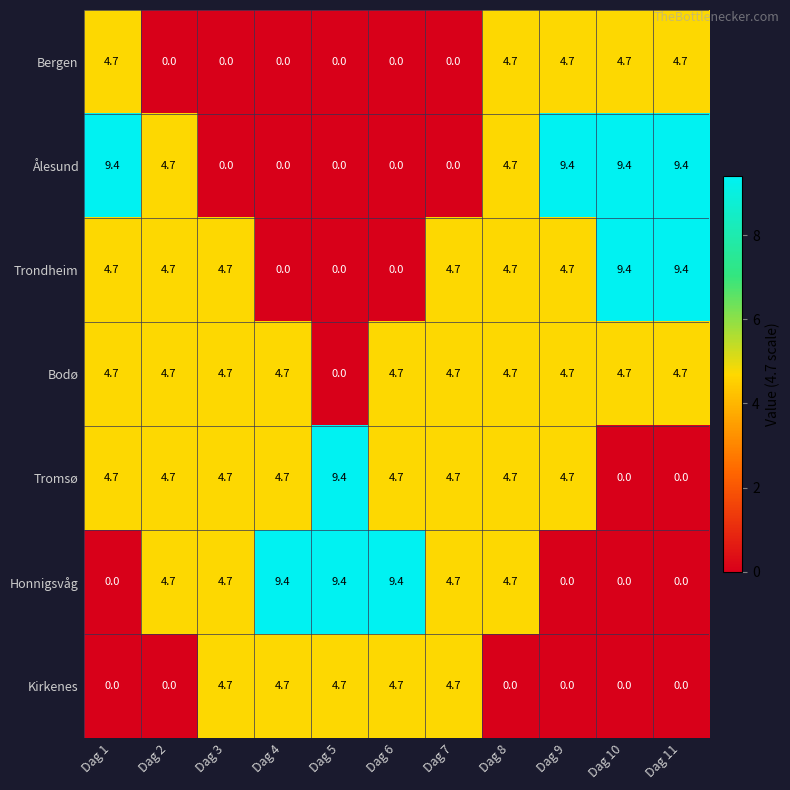

What is the difference between the second highest and minimum values in the Kirkenes series?

4.7